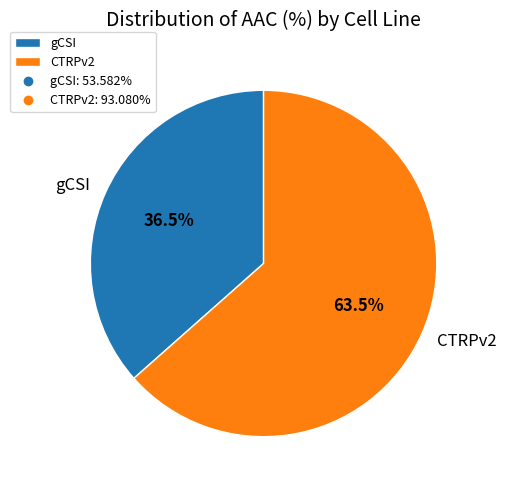

Do CTRPv2 and gCSI together represent more than half of the pie?

Yes